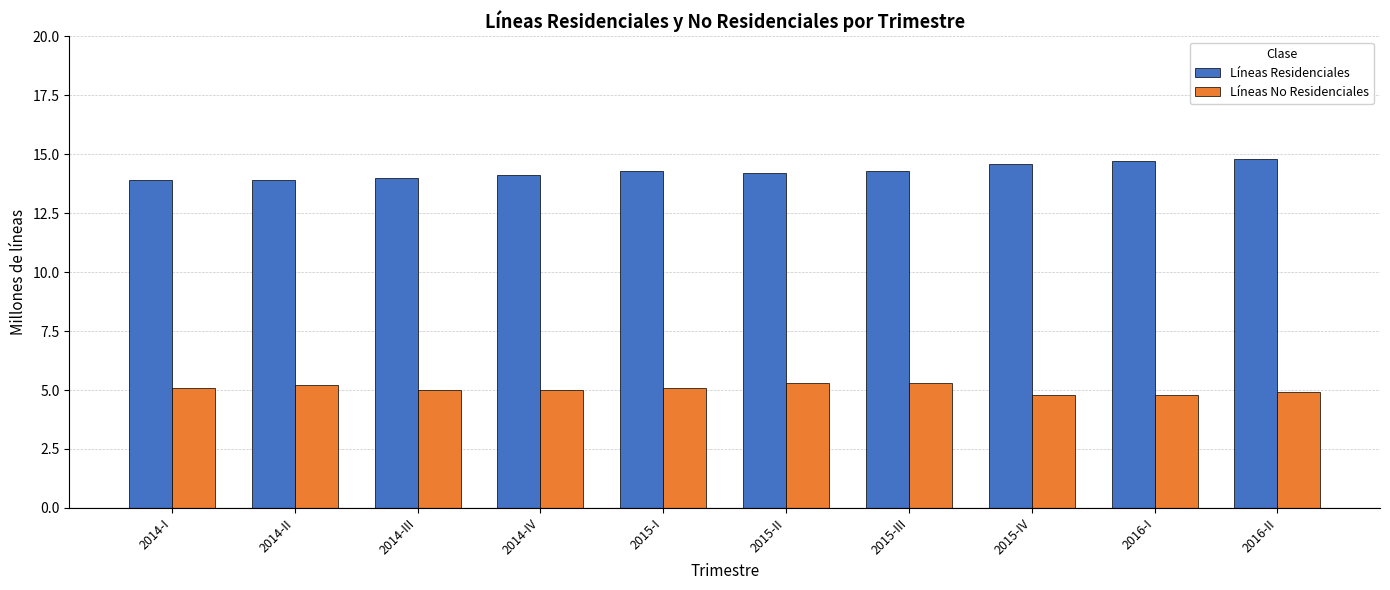

What is the maximum value shown in the chart?

14.8